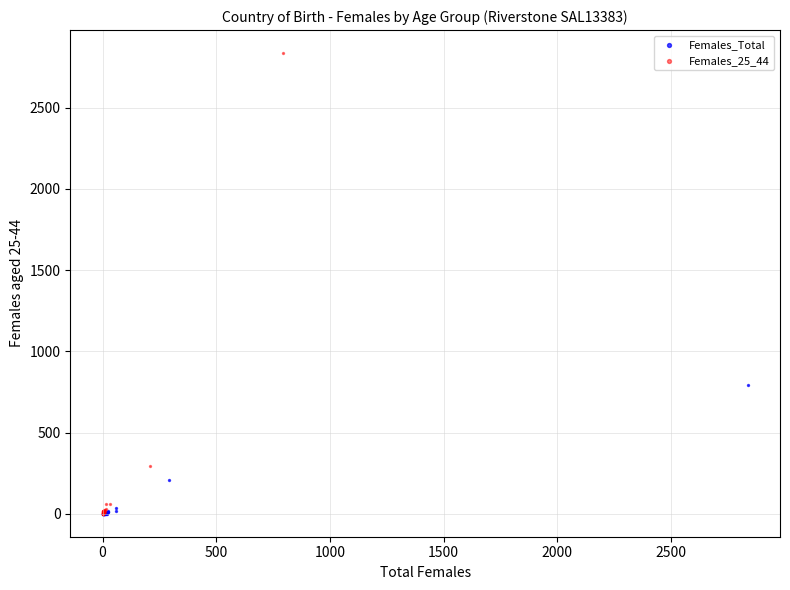

Which series contains the highest Y value?

Females_25_44